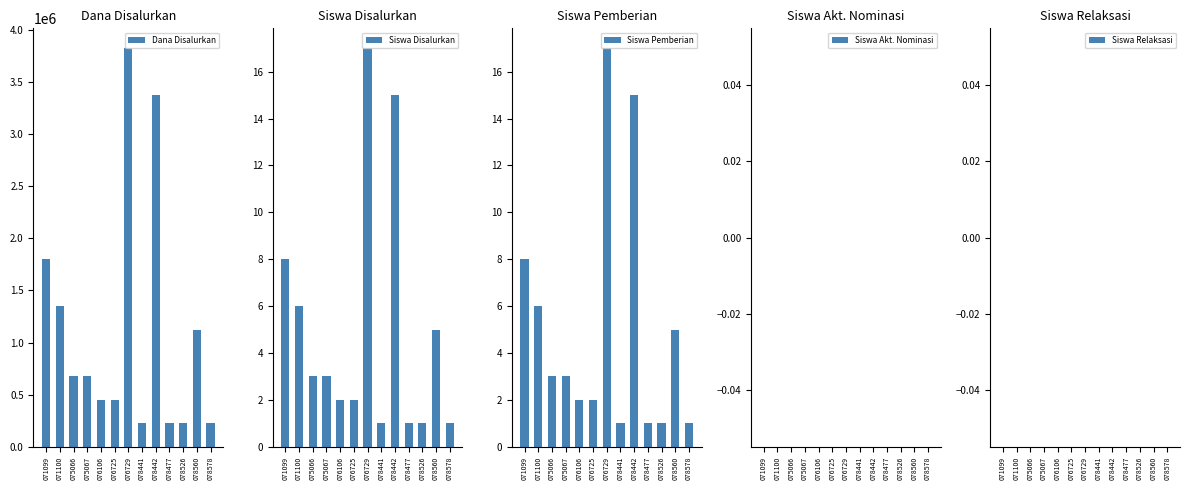

List the series in order of their peak value, highest first.

Dana Disalurkan, Siswa Disalurkan, Siswa Pemberian, Siswa Akt. Nominasi, Siswa Relaksasi